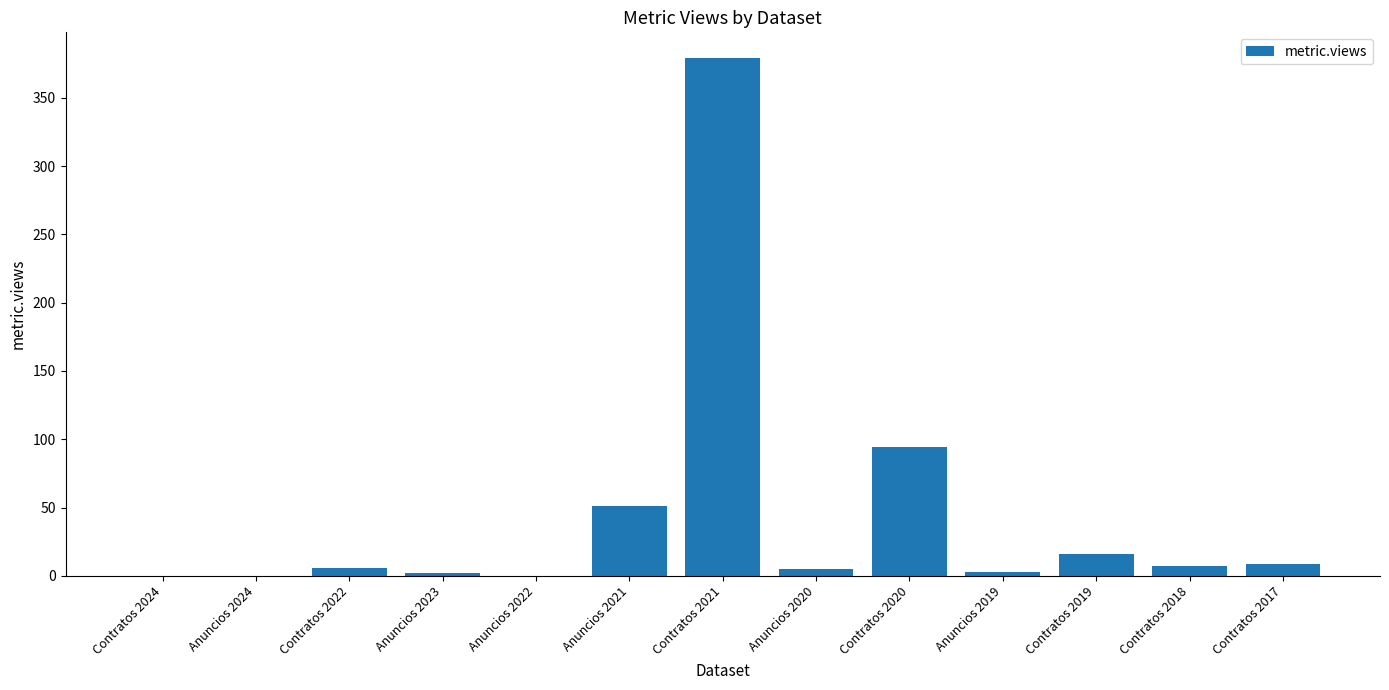

Between Contratos 2019 and Anuncios 2021, which is larger?

Anuncios 2021